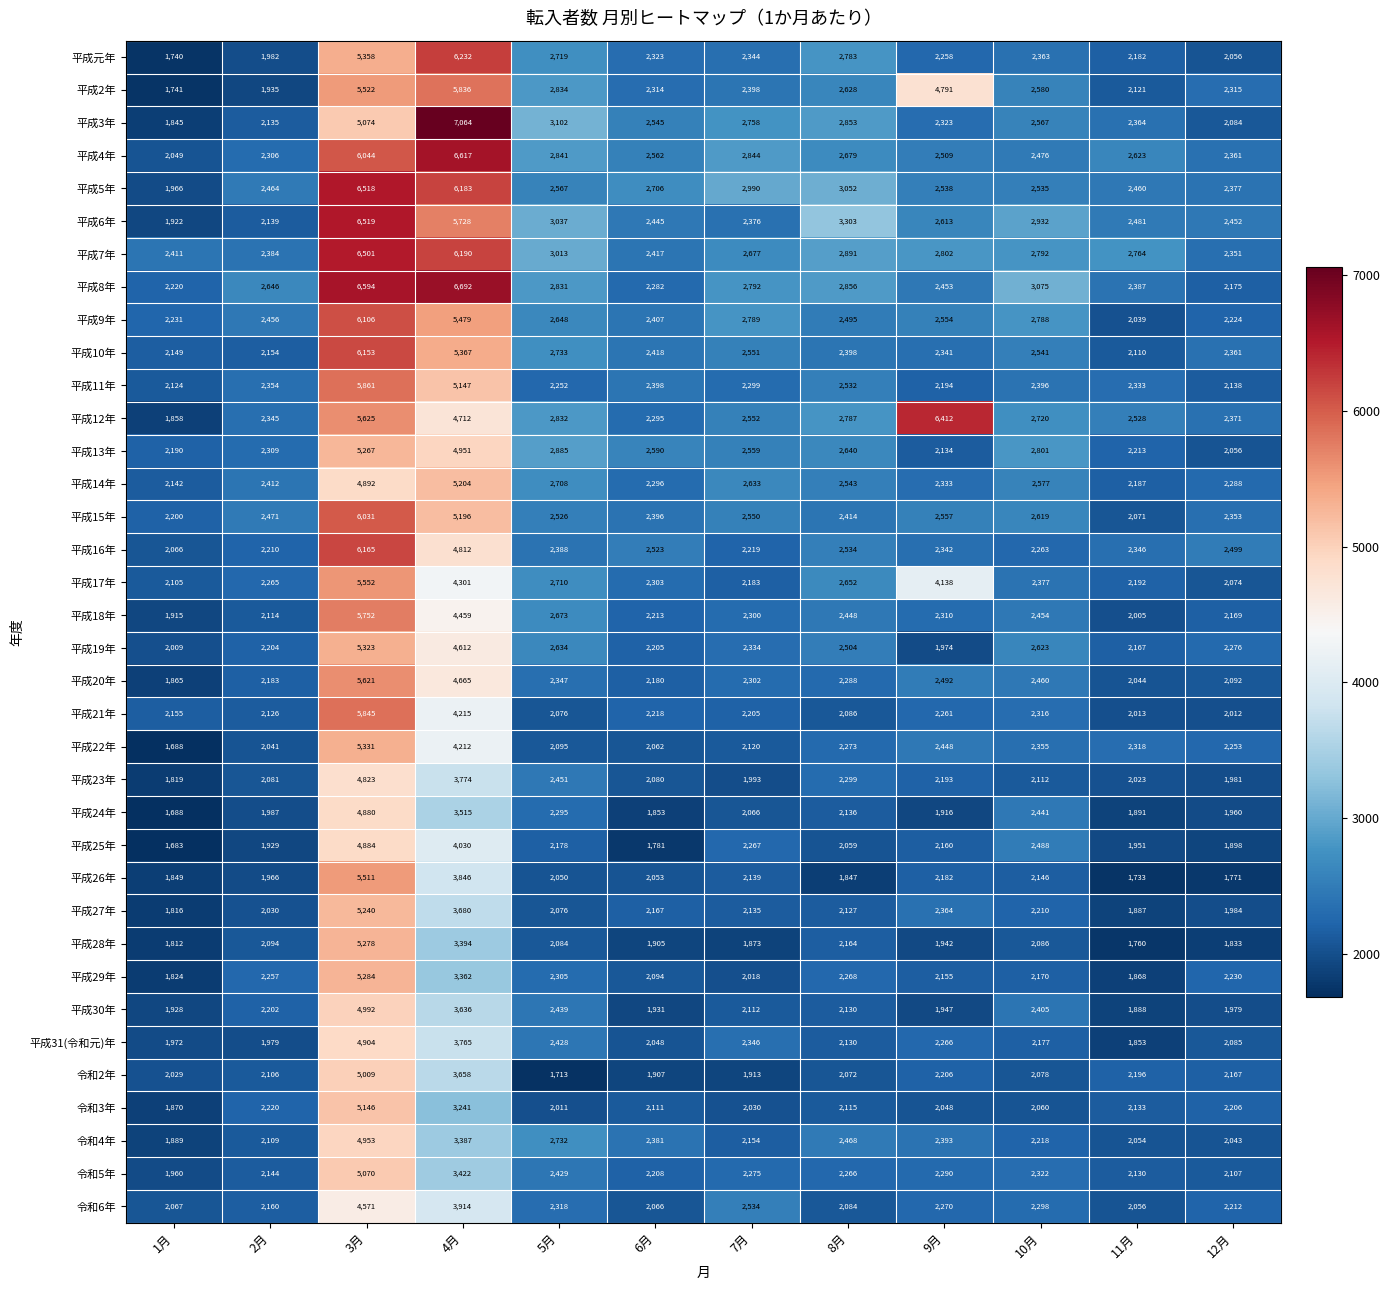

What is the maximum value shown in the chart?

7064